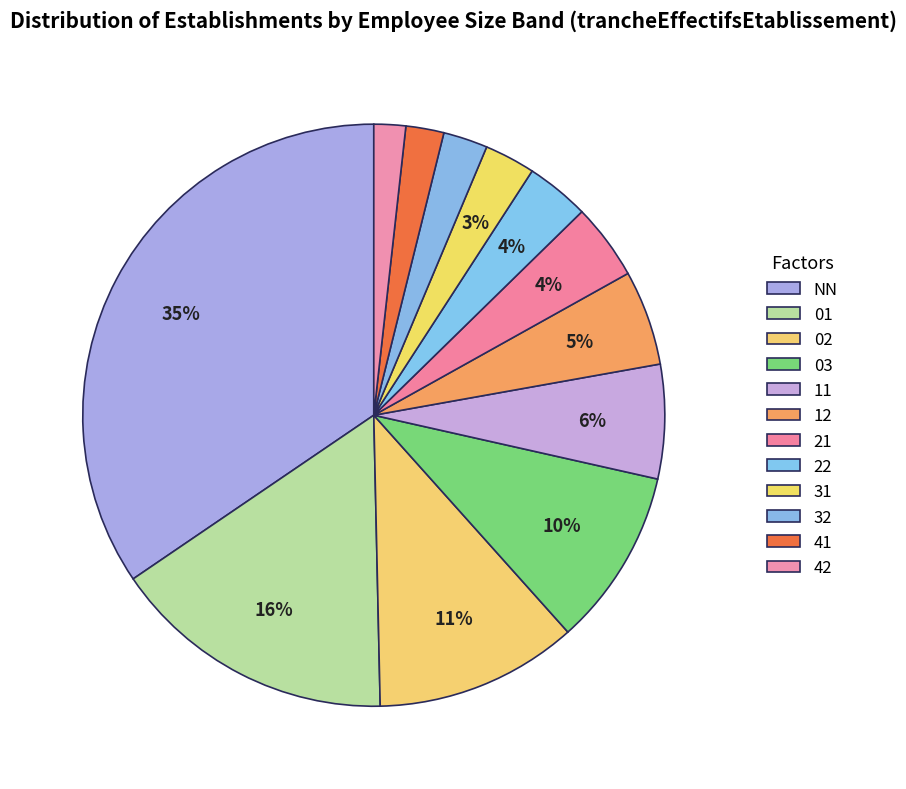

How many segments does this pie chart have?

12